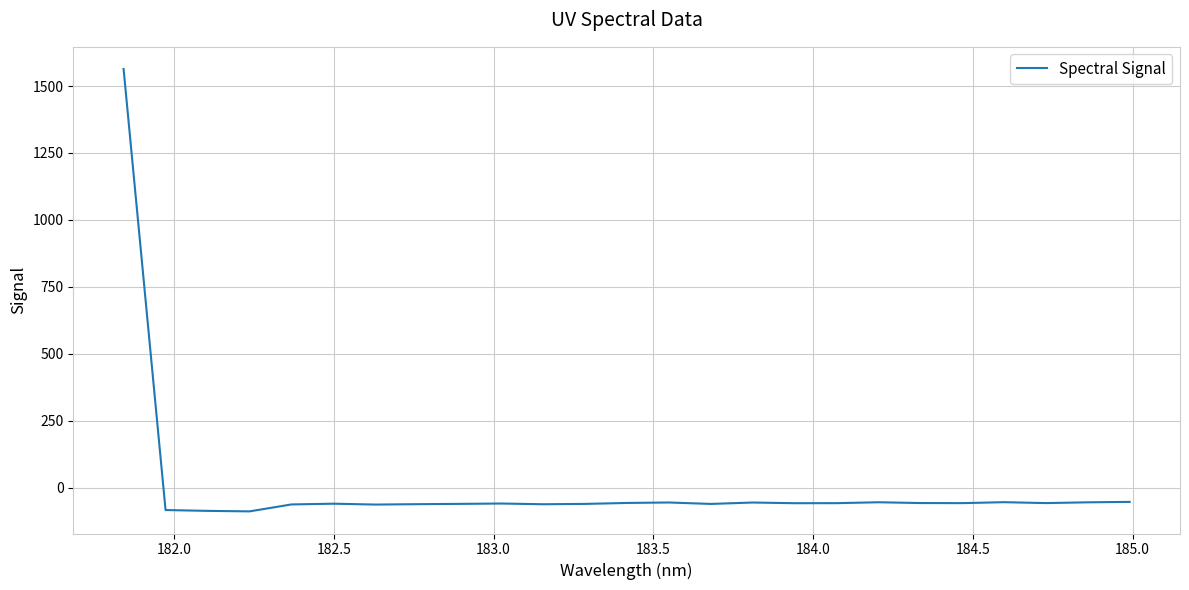

What is the smallest value displayed?

-88.4